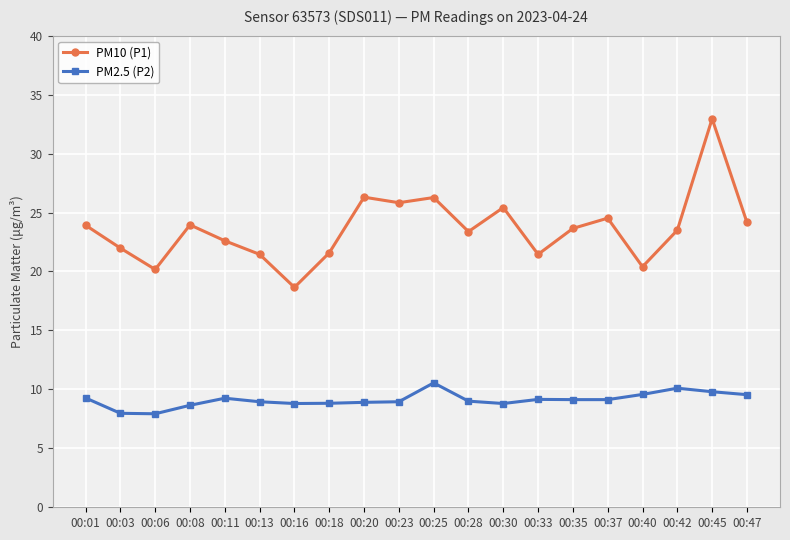

How many distinct data groups are displayed?

2